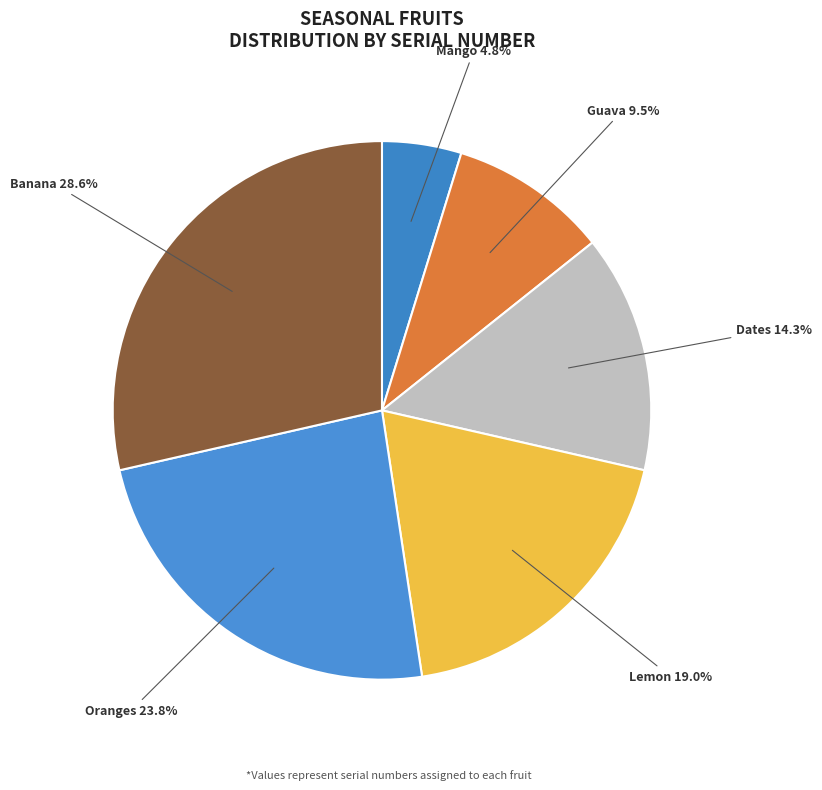

To the nearest percent, what is the difference between the largest and smallest slice percentages?

24%